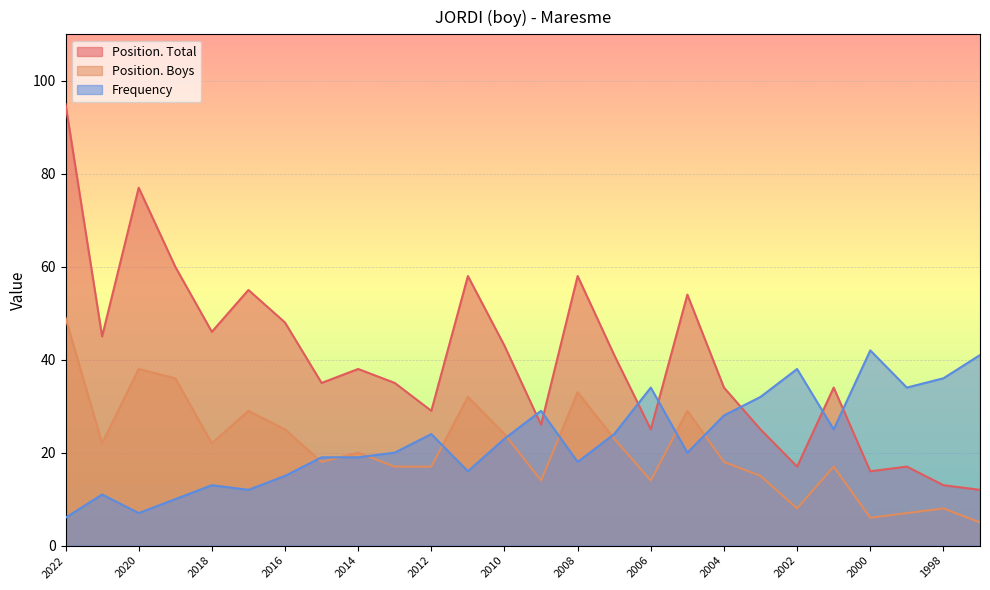

At which category is the sum across all series the highest?

2022